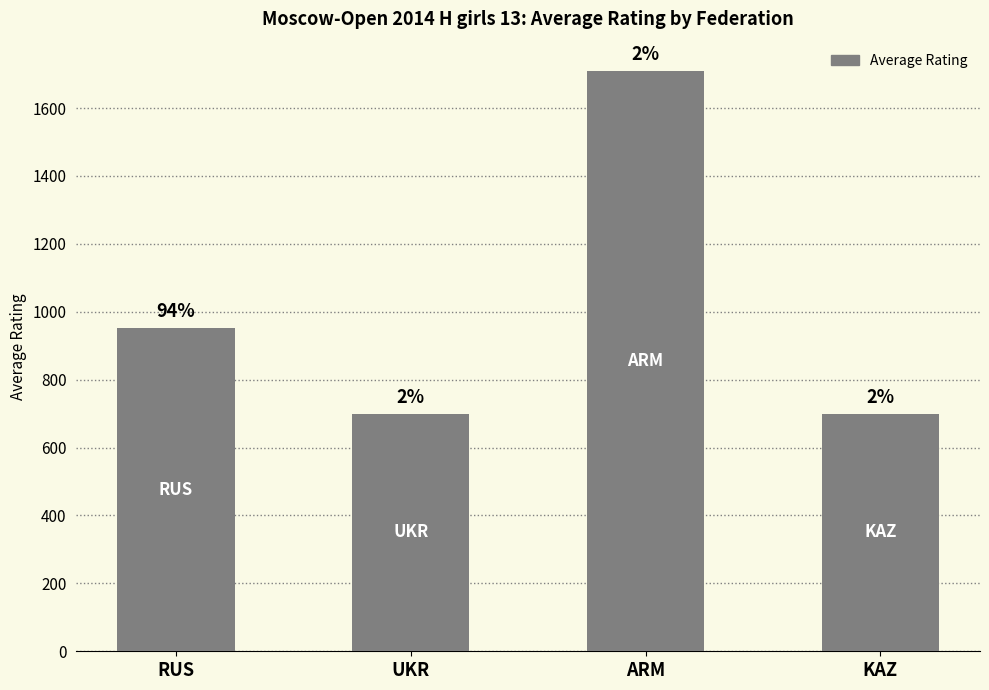

Reading left to right, transcribe all the data shown in this chart.

952	700	1710	700